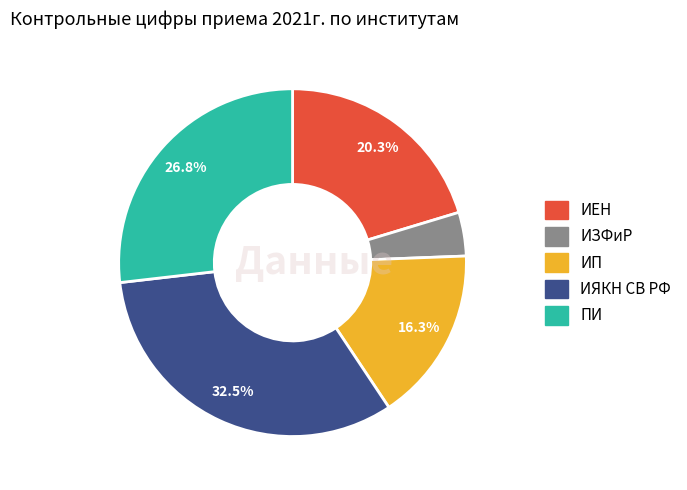

Is there a majority slice in this chart?

No